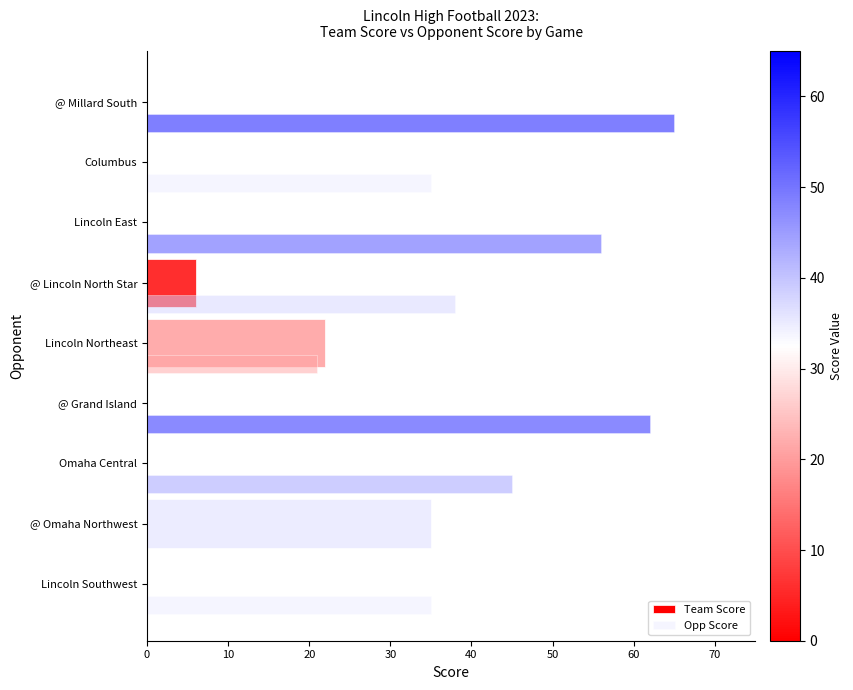

List the series in order of their overall mean, highest first.

Opp Score, Team Score